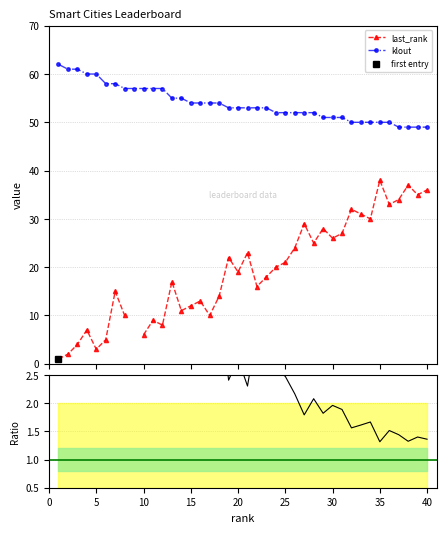

How many categories are shown in the chart?

40